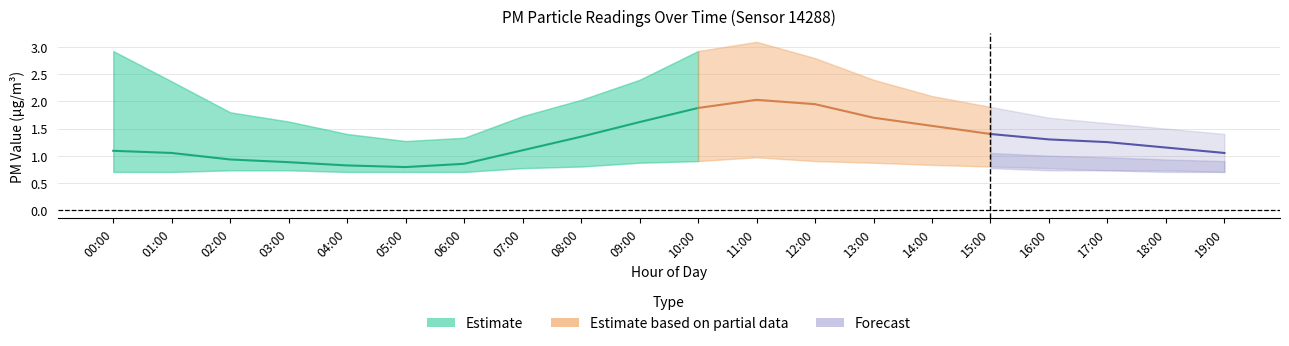

What is the value of the P2_lower point at the 1st from the left?

0.7